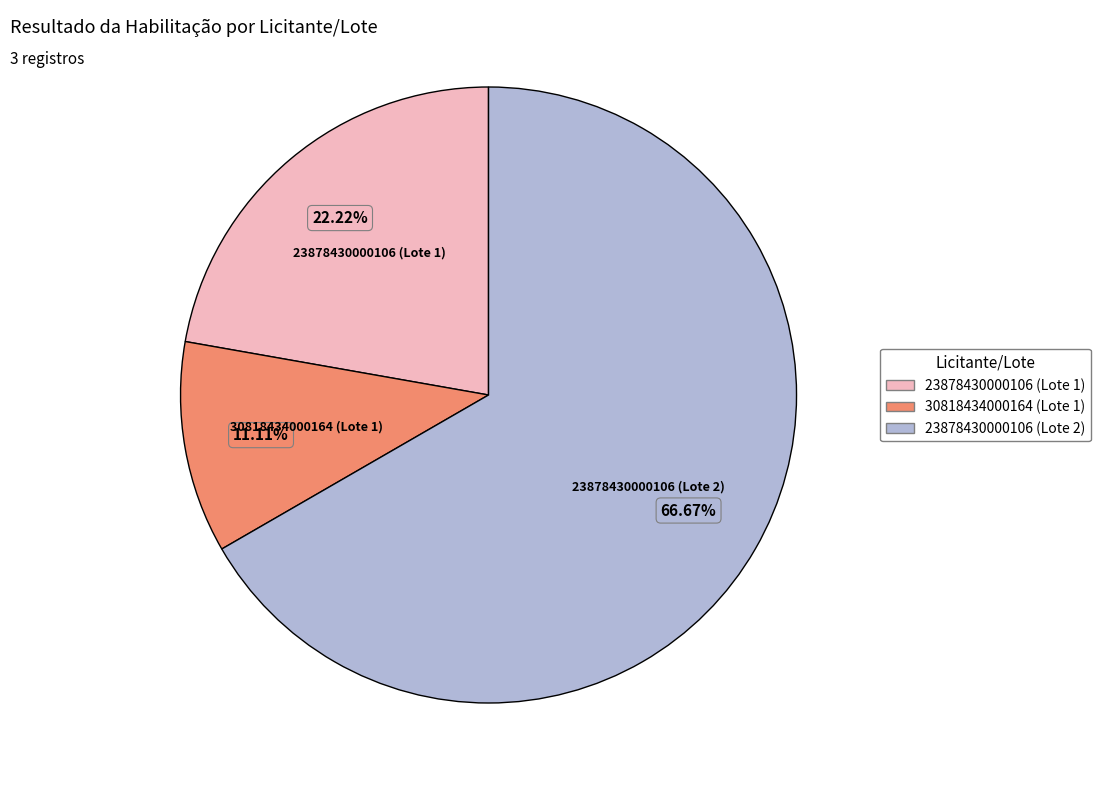

To the nearest percent, what is the combined percentage of 30818434000164 (Lote 1) and 23878430000106 (Lote 2)?

78%